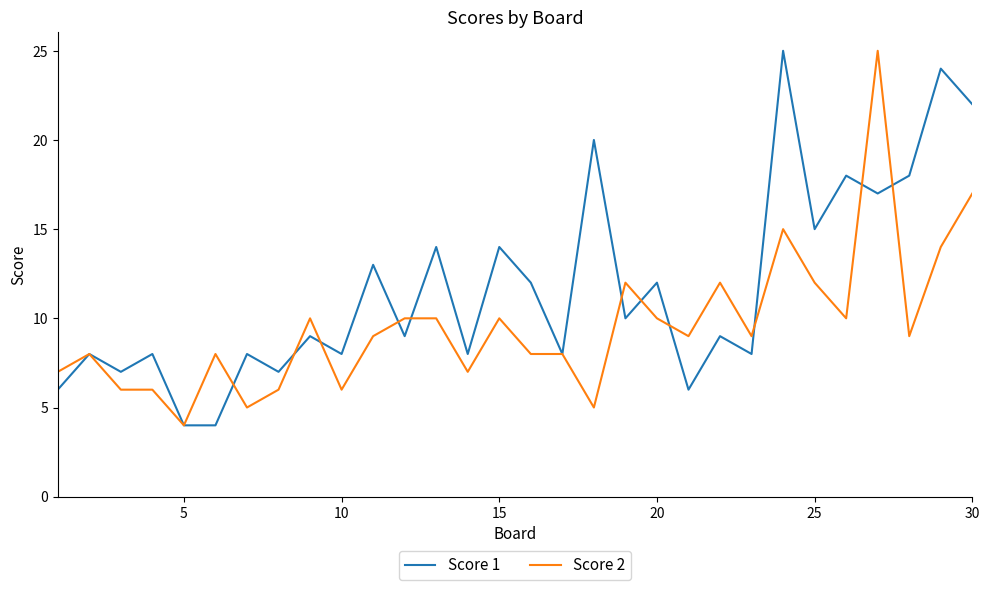

Does the chart display data point markers on the line(s)?

No